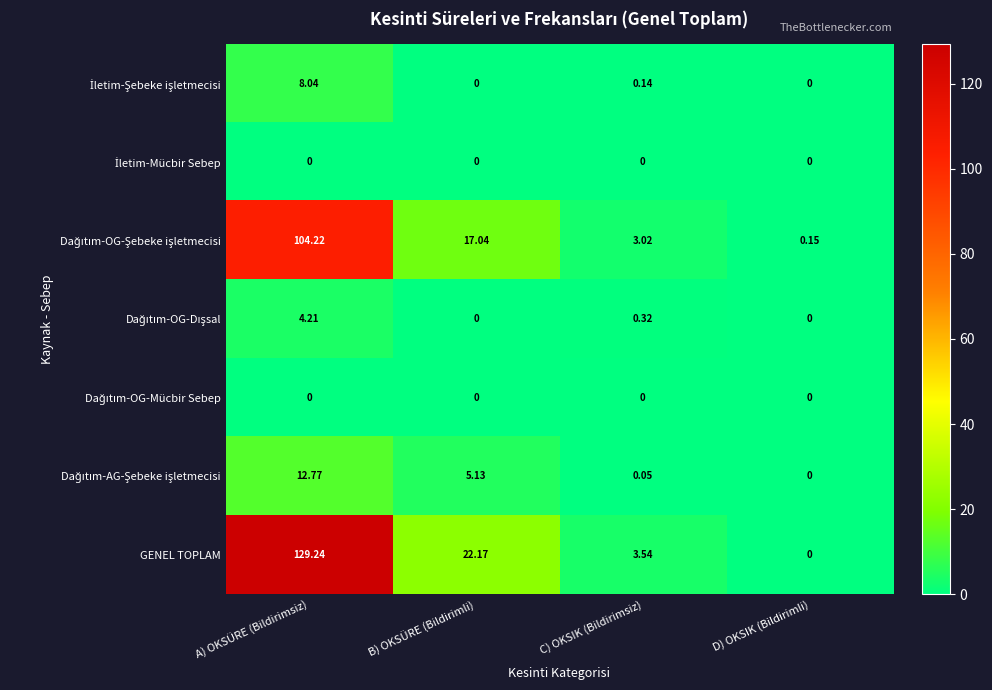

At how many categories does at least one series exceed 103?

1